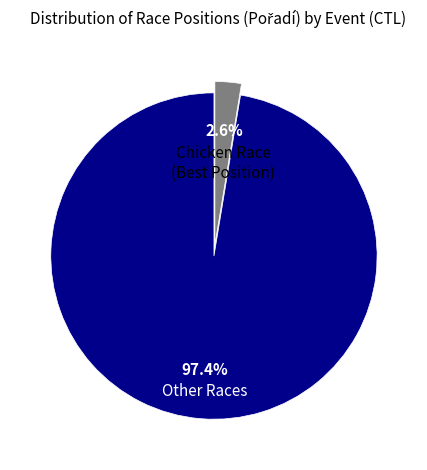

Is there any slice that represents more than half of the pie?

Yes